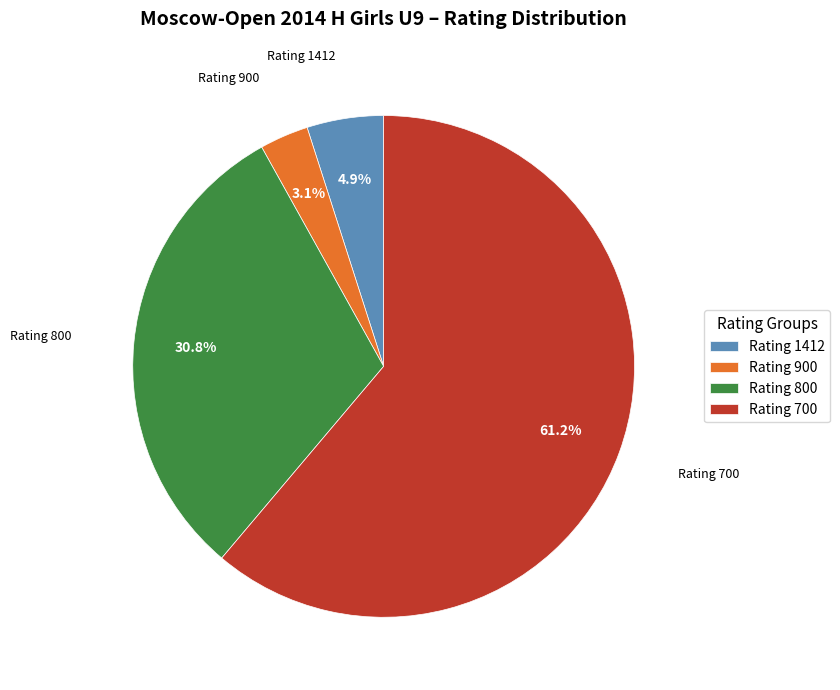

Rank the categories by value from highest to lowest.

Rating 700, Rating 800, Rating 1412, Rating 900